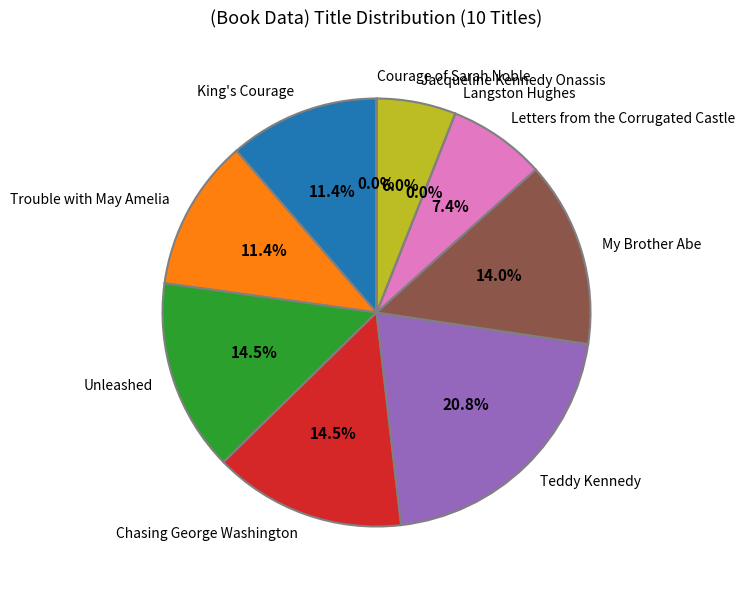

Is there any slice that represents more than half of the pie?

No